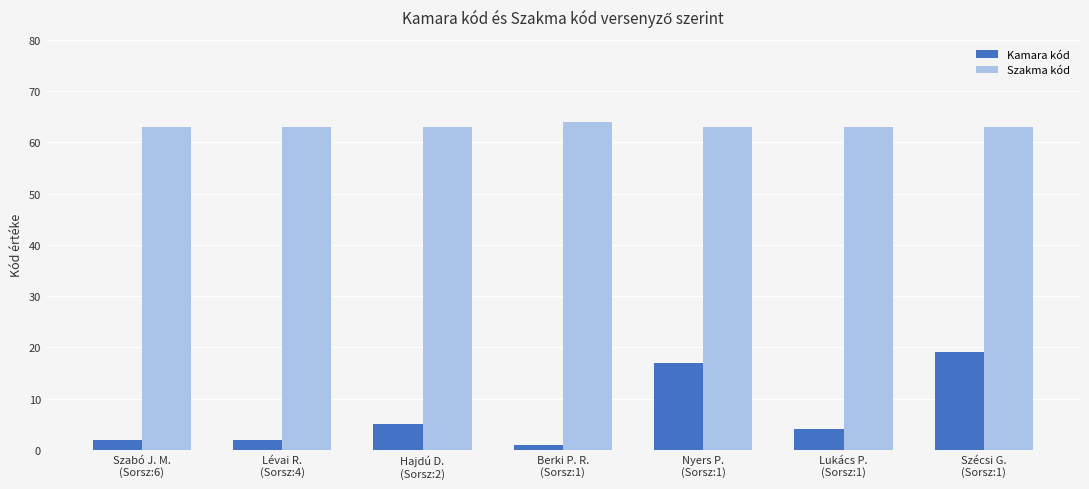

List the series in order of their overall mean, highest first.

Szakma kód, Kamara kód